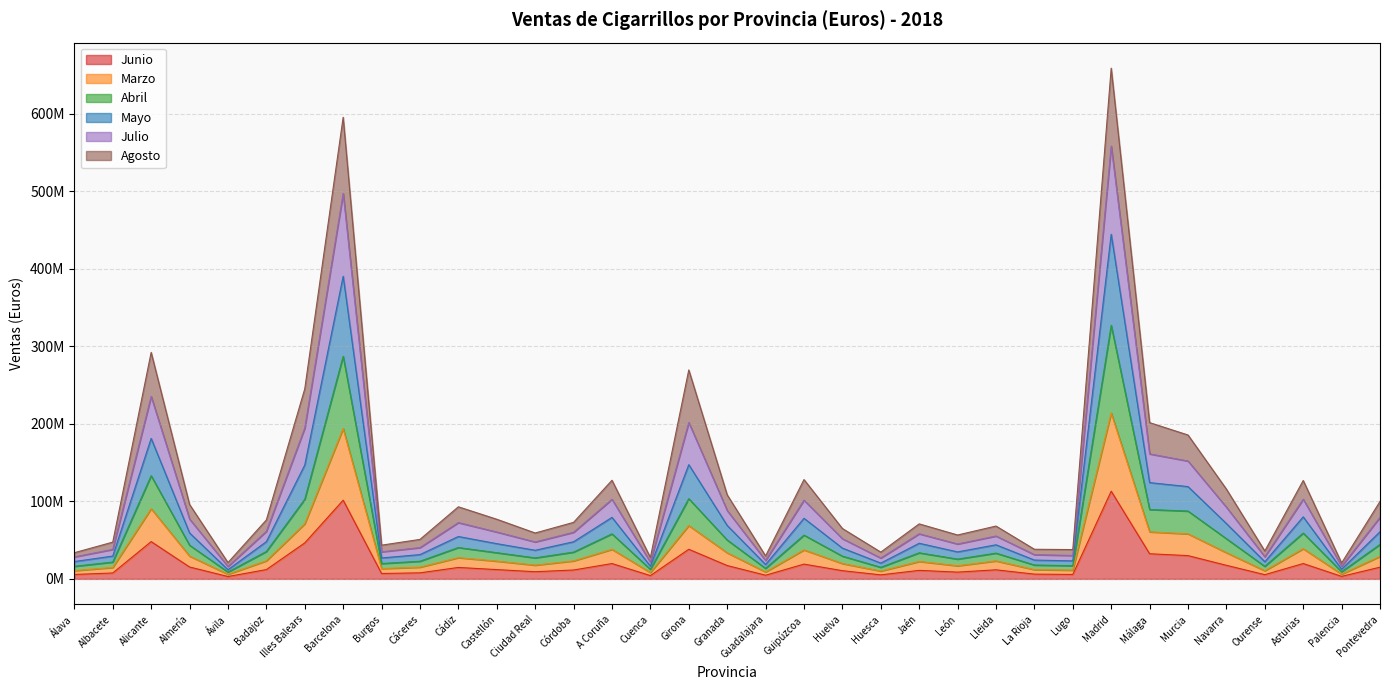

Which category has the highest value across all series?

Madrid